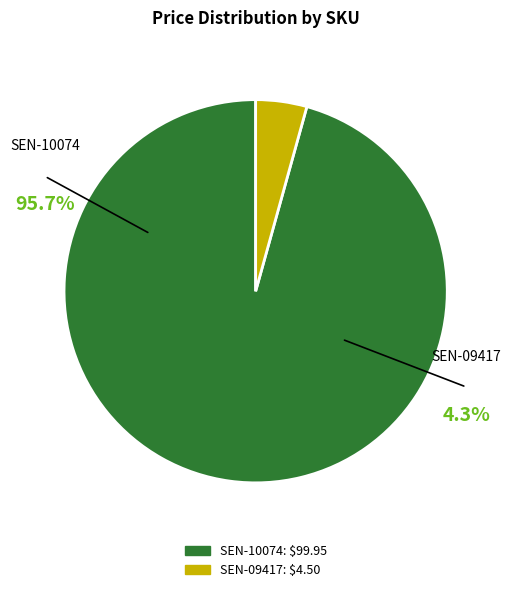

How many segments does this pie chart have?

2